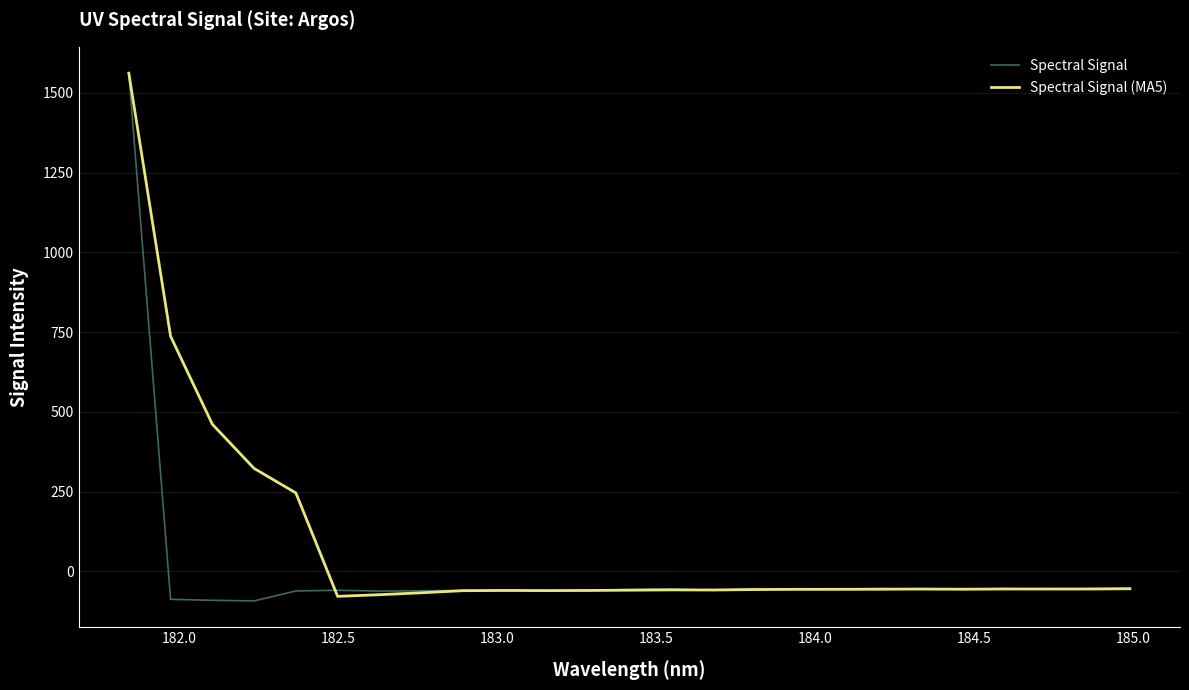

What is the maximum value for Spectral Signal (MA5)?

1561.8